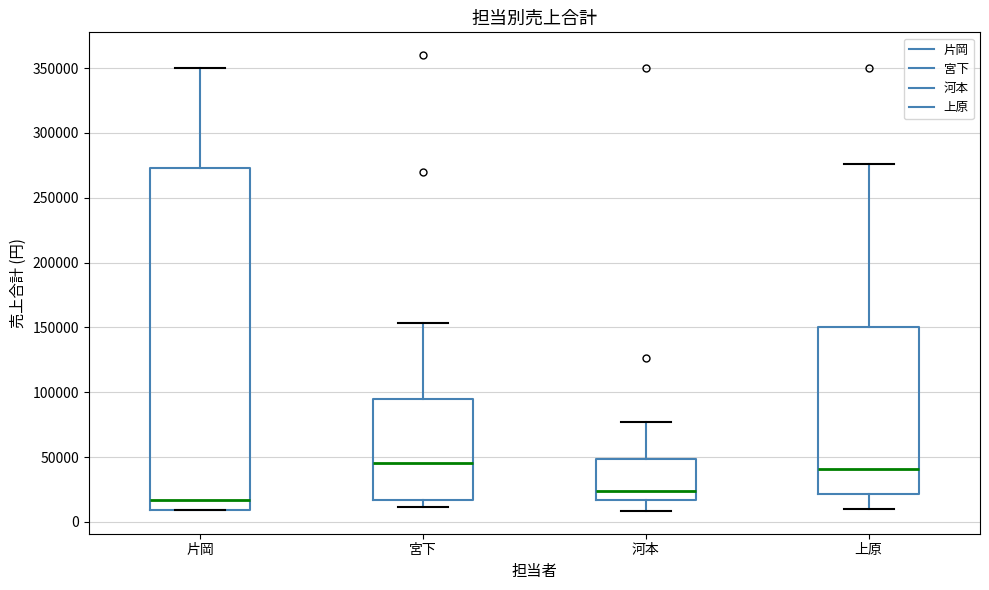

Where does the lower whisker of the box for 河本 end on the y-axis? The values are not printed on the chart, so give them approximately, as read against the axis.

10000